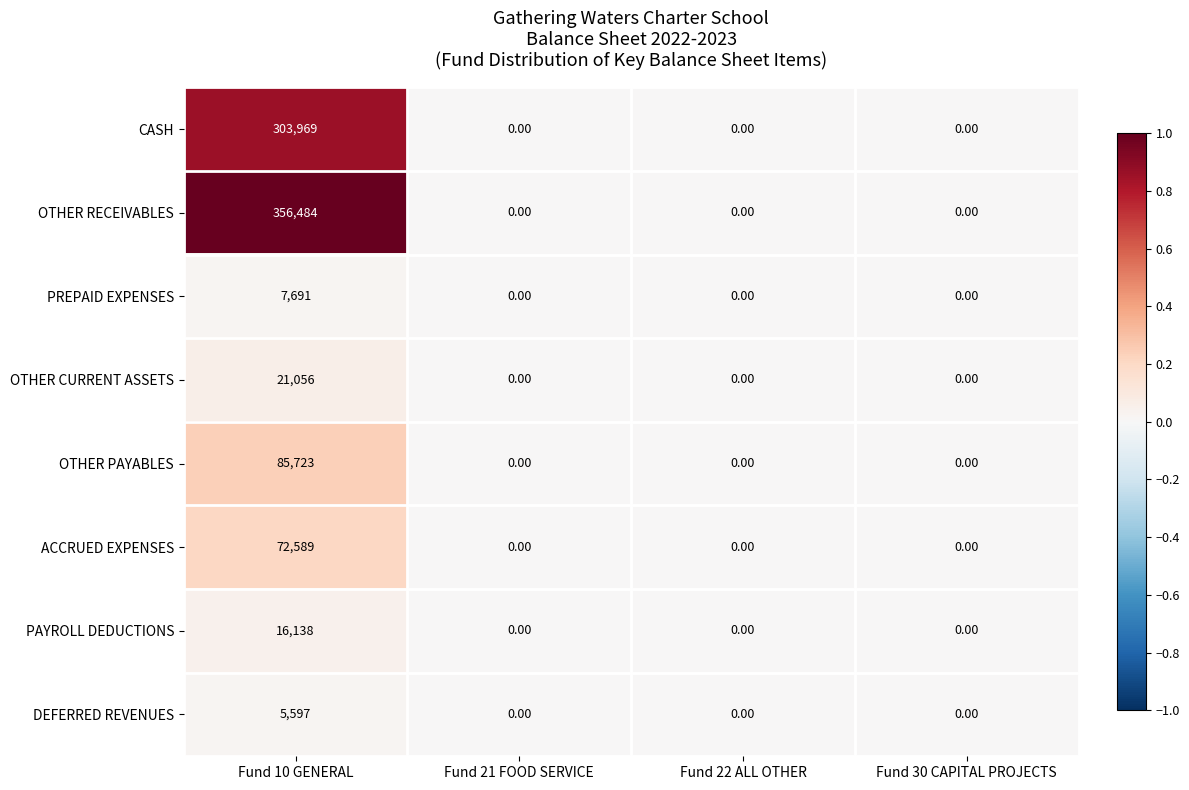

Count the number of data series in this chart.

8